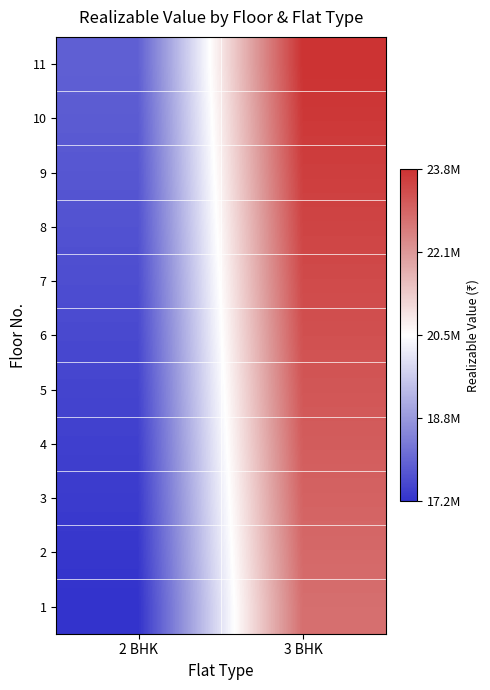

Reading right to left, transcribe all the data shown in this chart.

1: 3 BHK=22796000	2 BHK=17152600
2: 3 BHK=22894400	2 BHK=17226640
3: 3 BHK=22992800	2 BHK=17300680
4: 3 BHK=23091200	2 BHK=17374720
5: 3 BHK=23189600	2 BHK=17448760
6: 3 BHK=23288000	2 BHK=17522800
7: 3 BHK=23386400	2 BHK=17596840
8: 3 BHK=23484800	2 BHK=17670880
9: 3 BHK=23583200	2 BHK=17744920
10: 3 BHK=23681600	2 BHK=17818960
11: 3 BHK=23780000	2 BHK=17893000